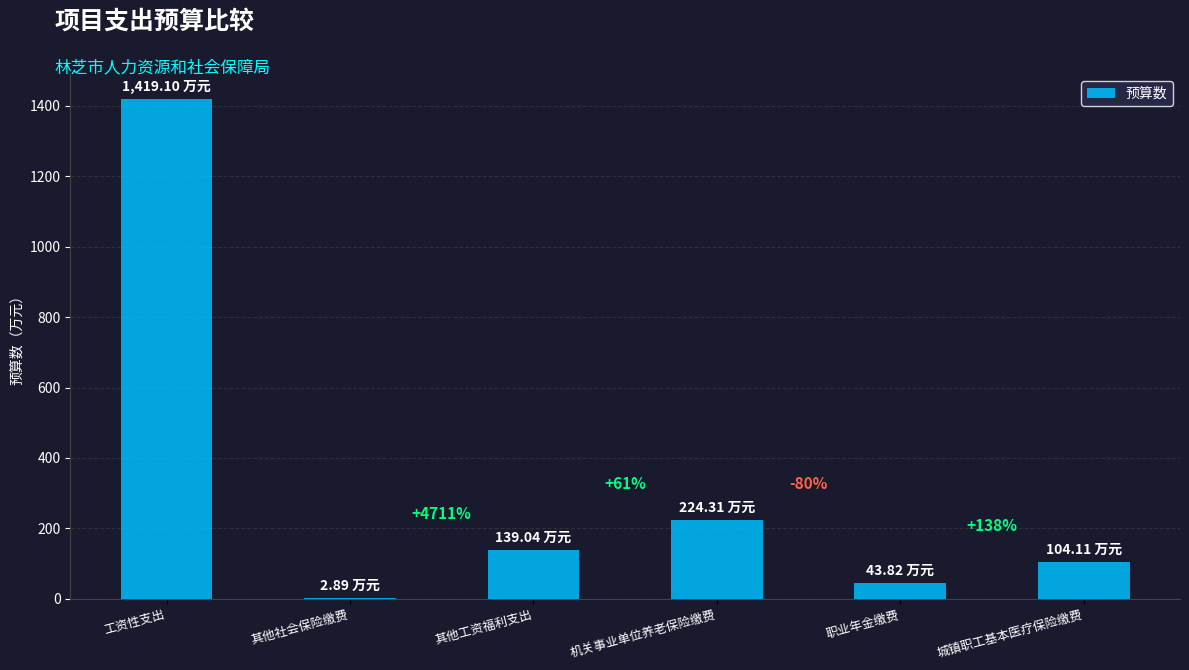

List the labels in order of value, smallest first.

其他社会保险缴费, 职业年金缴费, 城镇职工基本医疗保险缴费, 其他工资福利支出, 机关事业单位养老保险缴费, 工资性支出